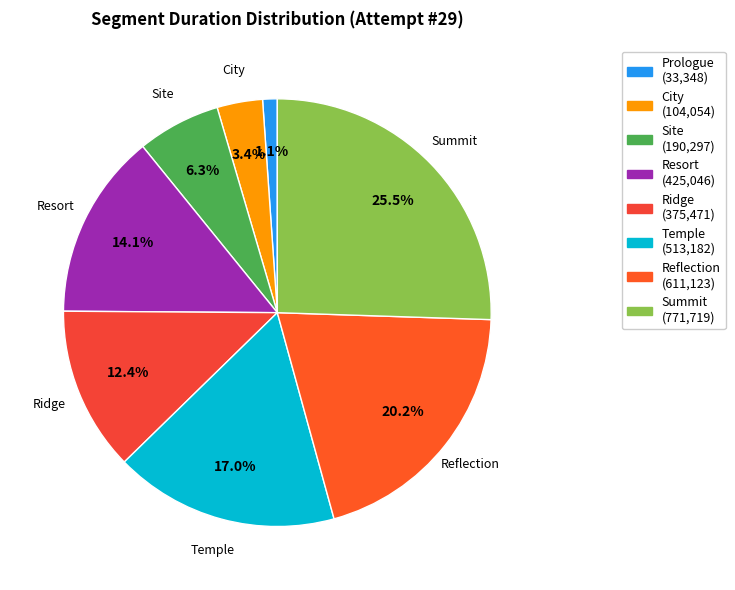

Which slice is the largest?

Summit